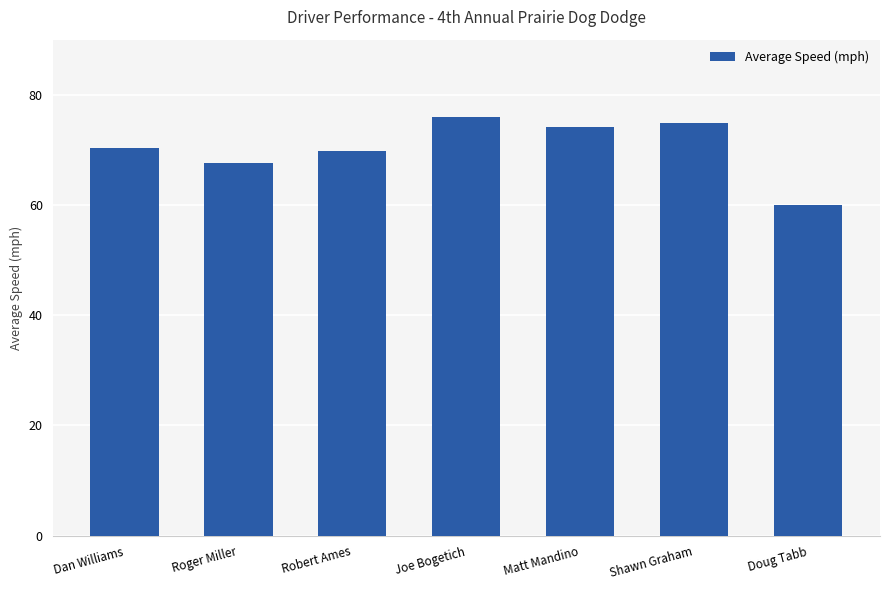

The value at Shawn Graham is 75.0. True or false?

True